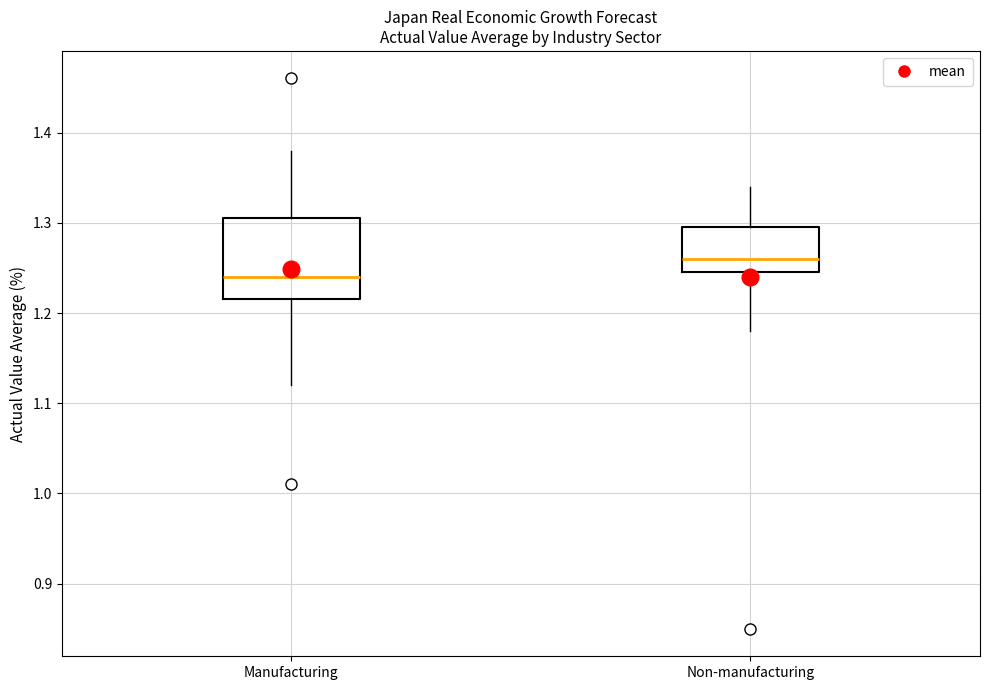

Which box has the highest median line?

Non-manufacturing